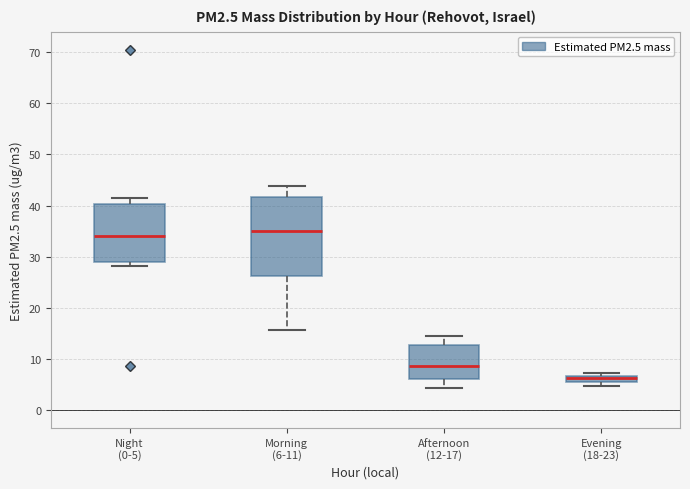

Which box has the lowest median line?

Evening (18-23)